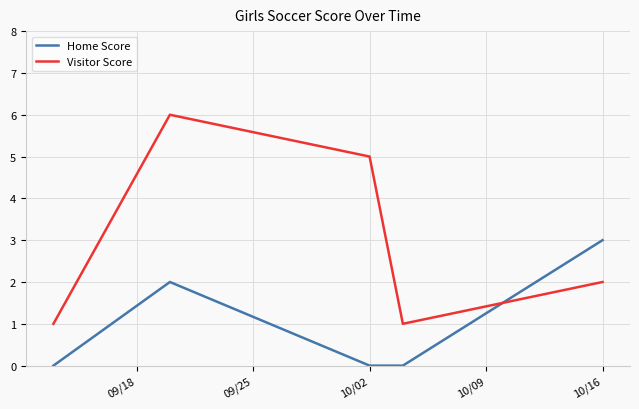

How many lines are shown in the chart?

2